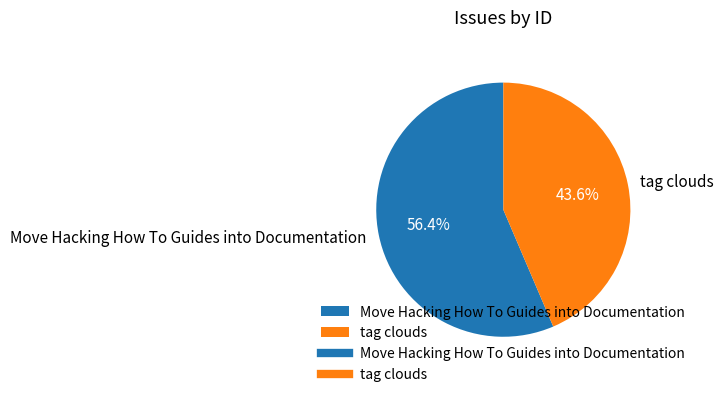

Approximately how many times larger is the value at Move Hacking How To Guides into Documentation compared to tag clouds?

1.3